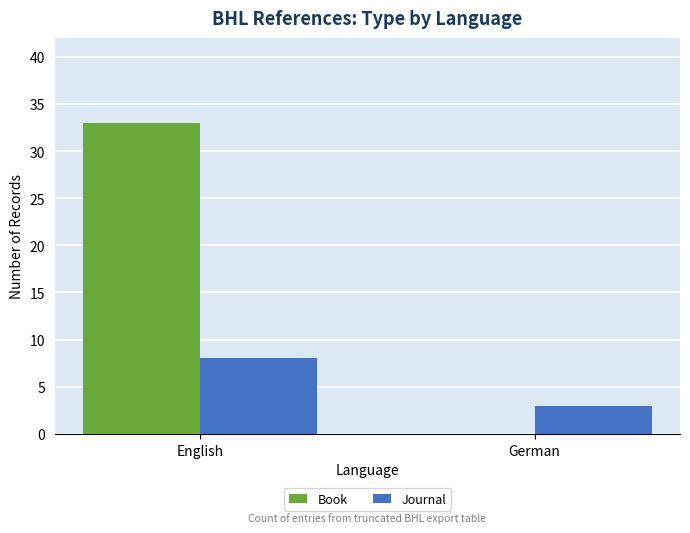

Reading left to right, extract all data points from this chart.

Book: 33	0
Journal: 8	3